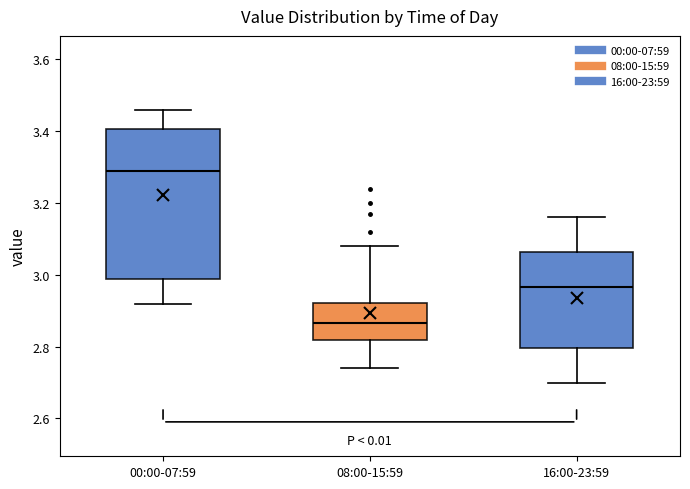

Which box has the lowest median line?

08:00-15:59